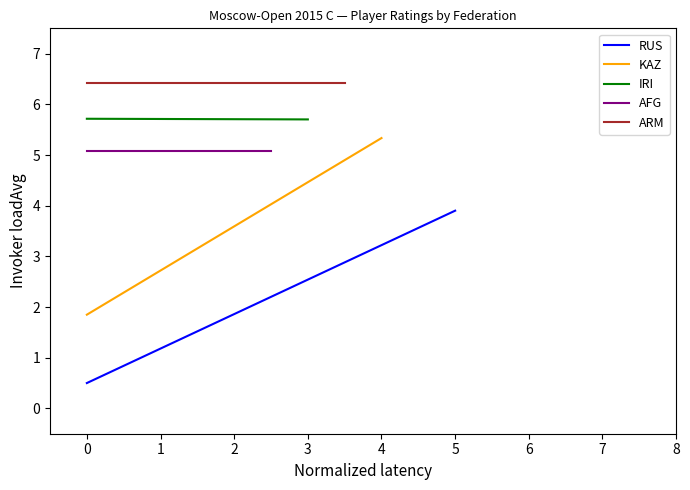

Does the chart display data point markers on the line(s)?

No